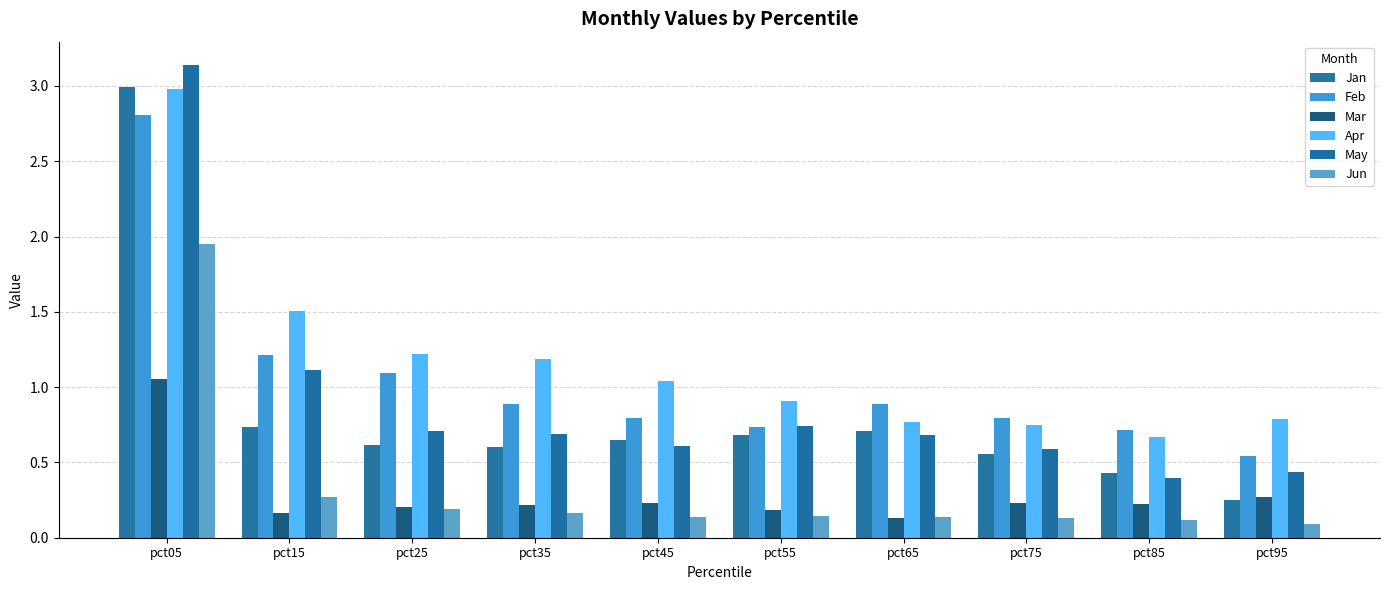

At which category does the chart reach its peak across all series?

pct05